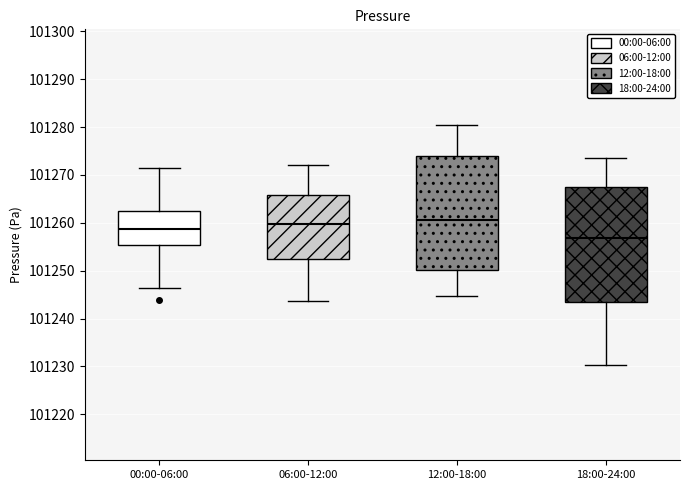

Which box has the lowest median line?

18:00-24:00